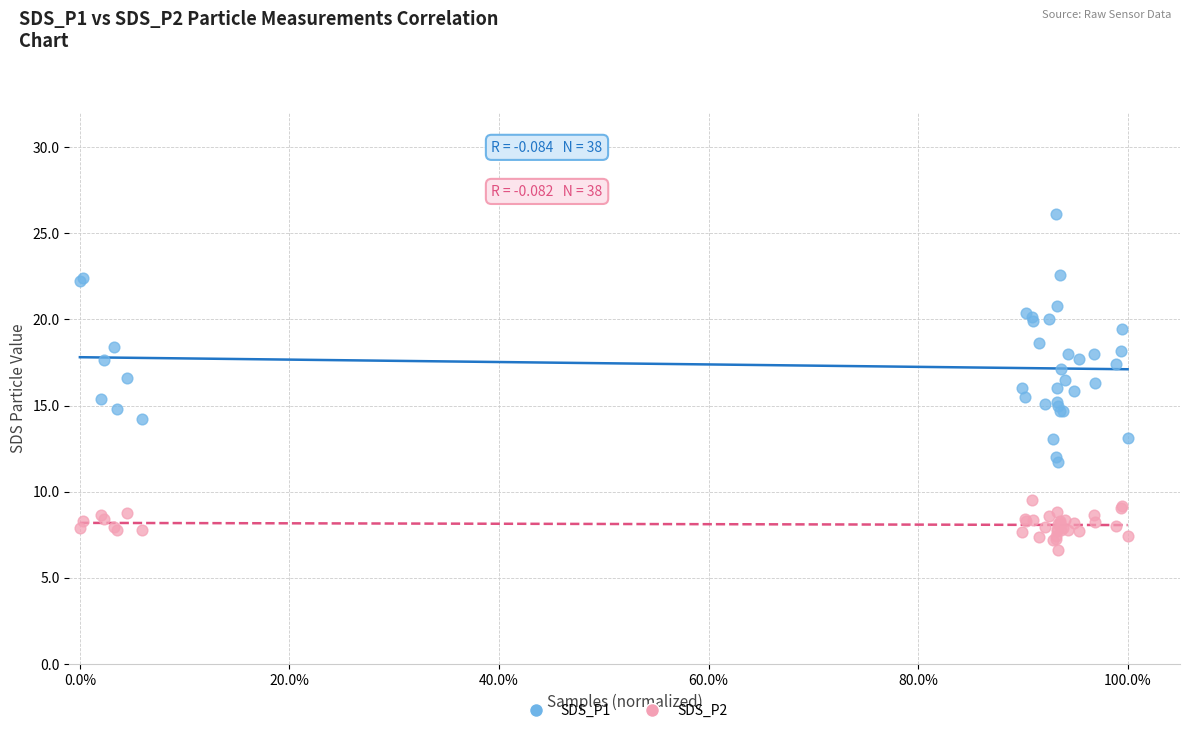

Which series contains the lowest Y value?

SDS_P2